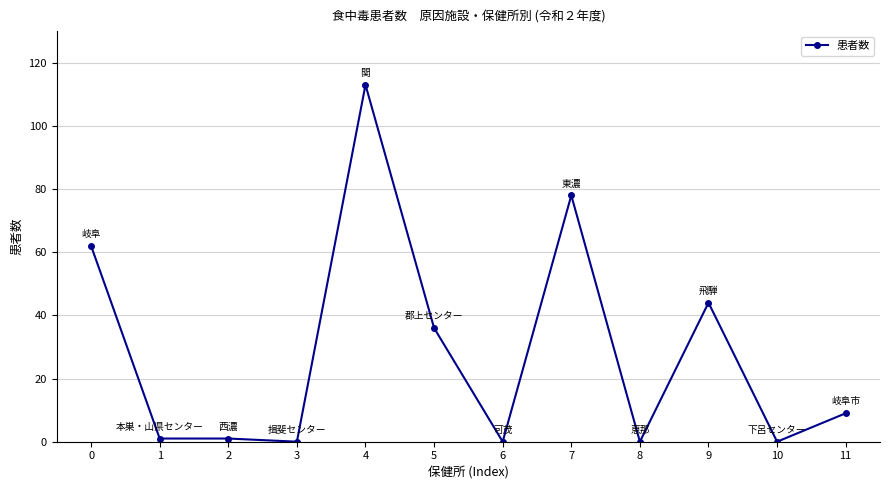

What is the value of the 6th point from the left?

36